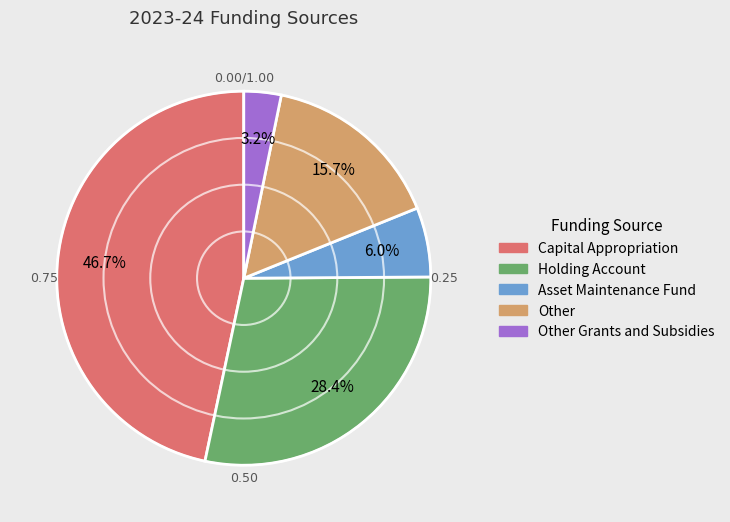

Does any single category account for the majority?

No